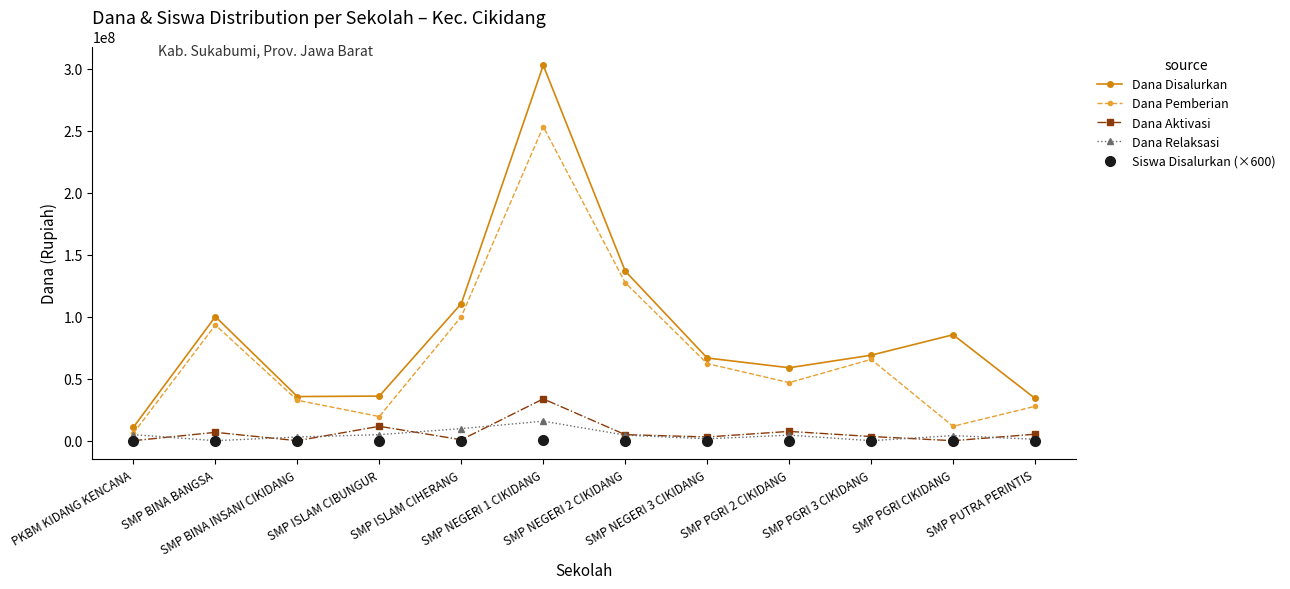

Count the number of categories in the chart.

12